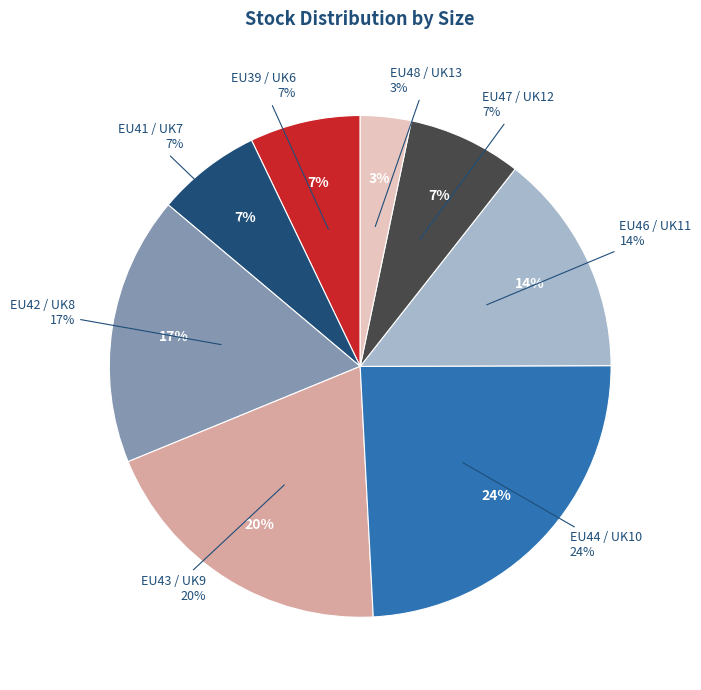

What is the smallest slice in the pie chart?

EU48 / UK13